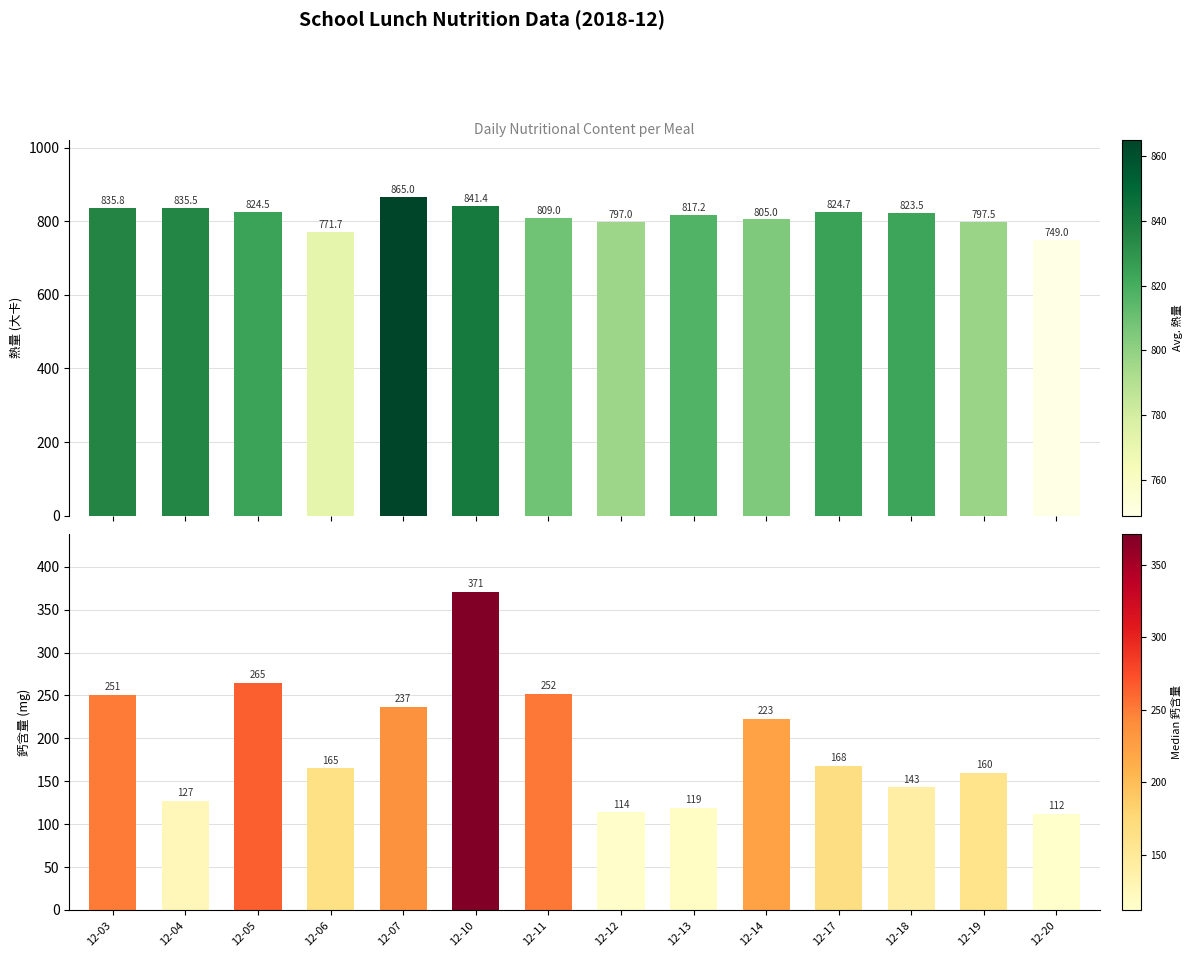

Reading right to left, what are all the values shown in this chart?

熱量(大卡): 749.0	797.5	823.5	824.7	805.0	817.2	797.0	809.0	841.4	865.0	771.7	824.5	835.5	835.8
鈣含量(mg): 112.0	160.0	143.0	168.0	223.0	119.0	114.0	252.0	371.0	237.0	165.0	265.0	127.0	251.0